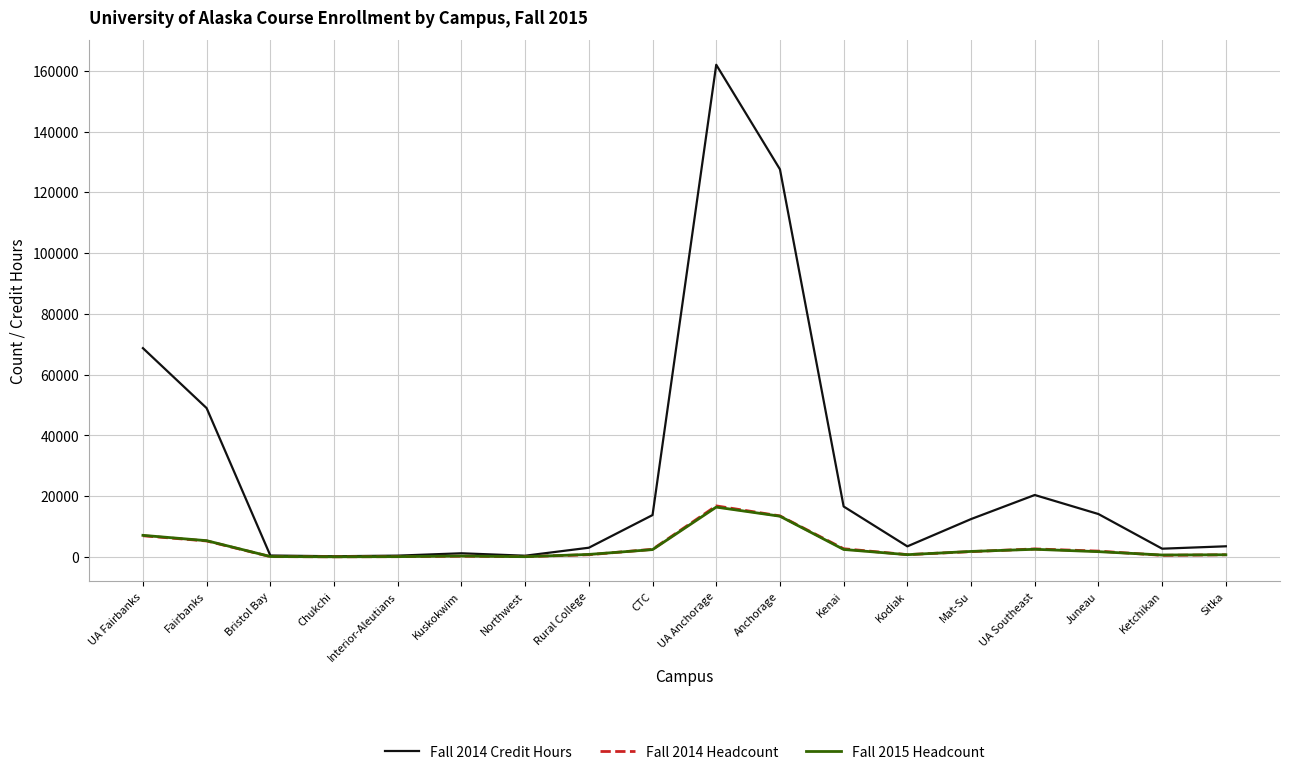

How many interior local valleys does the Fall 2015 Headcount series have?

4